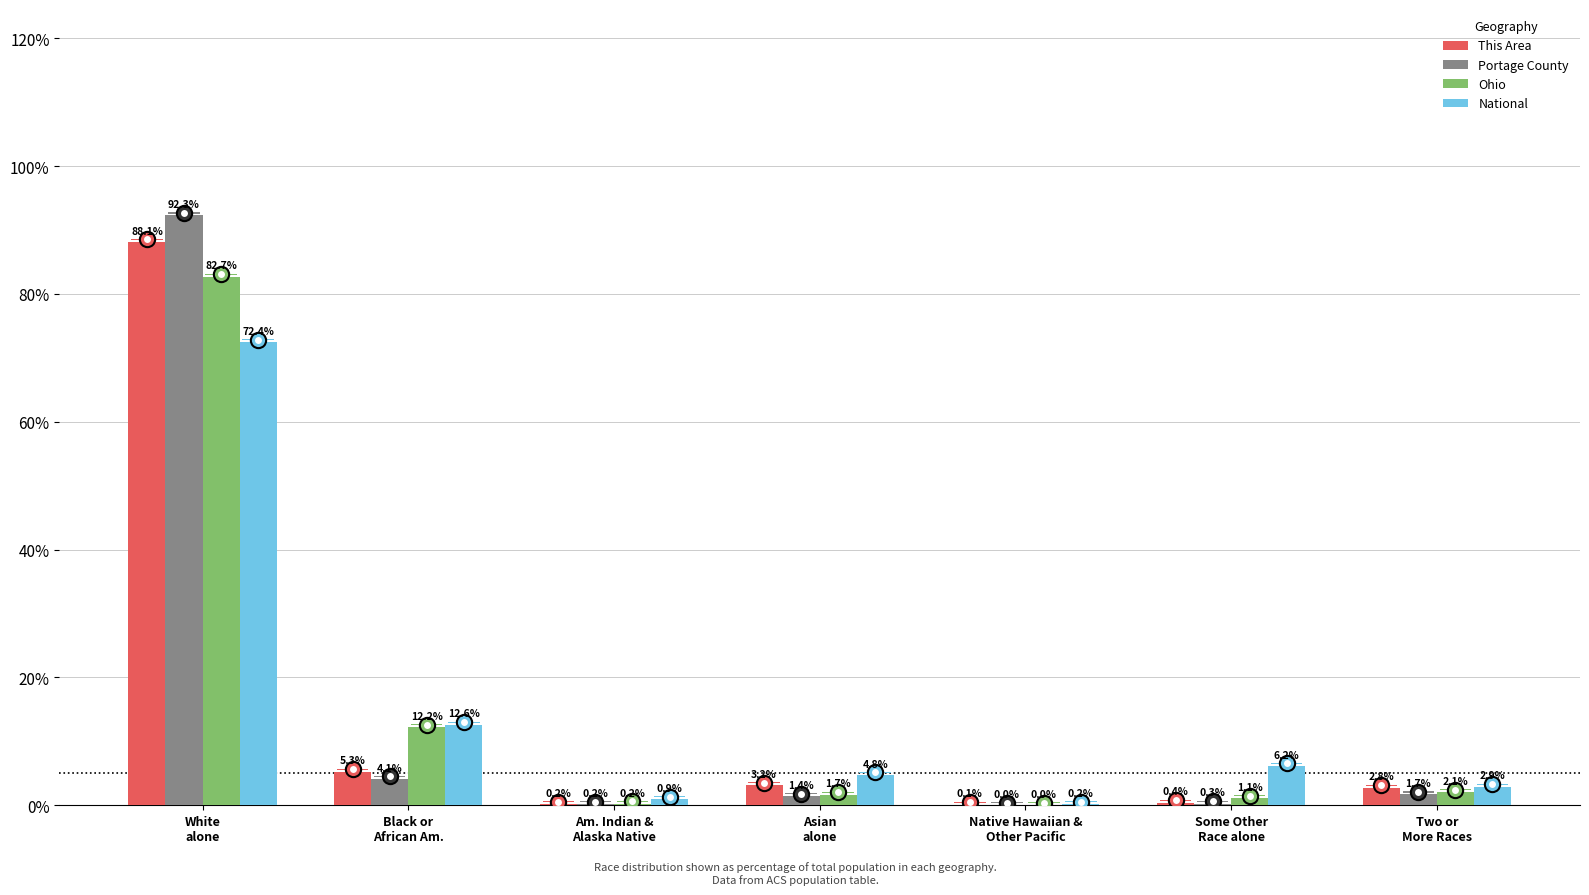

Which category has the highest value in the Portage County series?

White
alone